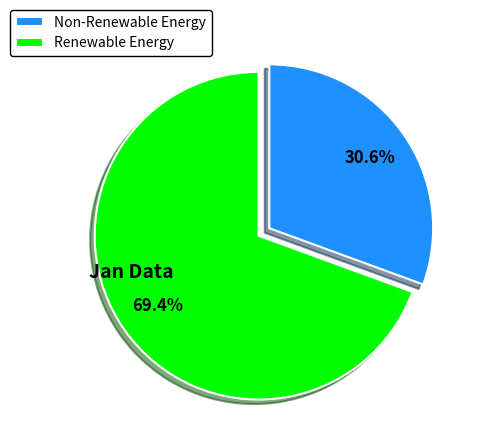

Rank the categories by value from lowest to highest.

Non-Renewable Energy, Renewable Energy